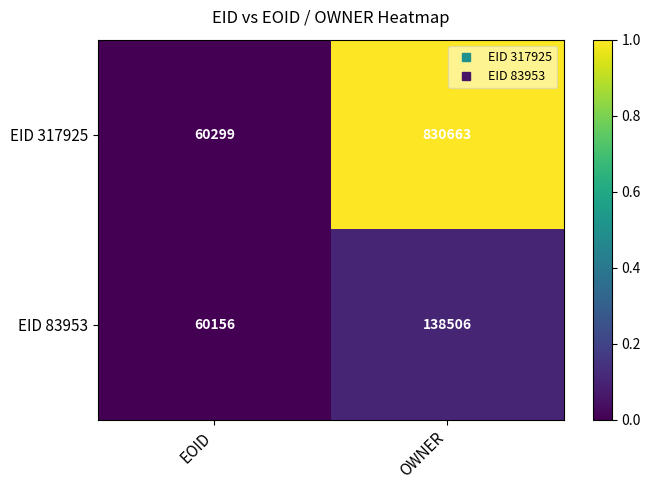

What is the spread (max minus min) of values at EOID?

143